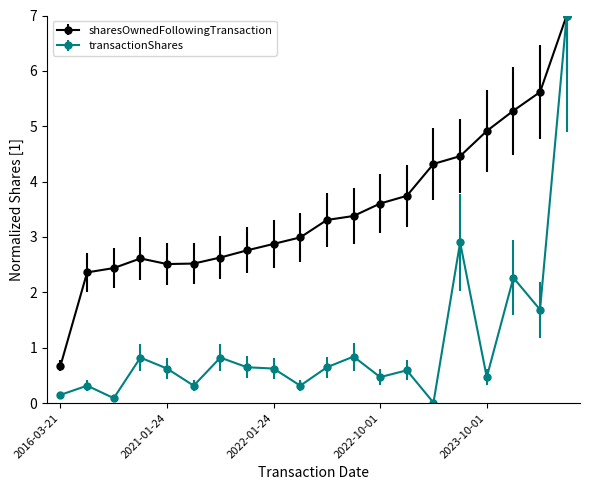

Which series has the largest range (max minus min)?

transactionShares